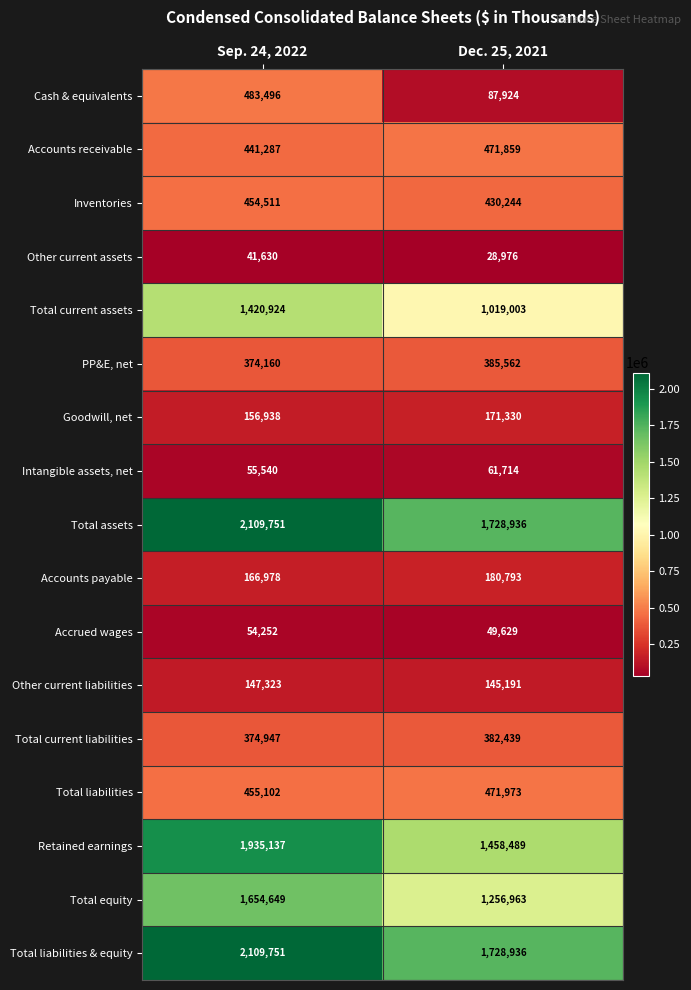

Is it true that Accounts receivable equals 180578 at Dec. 25, 2021?

False